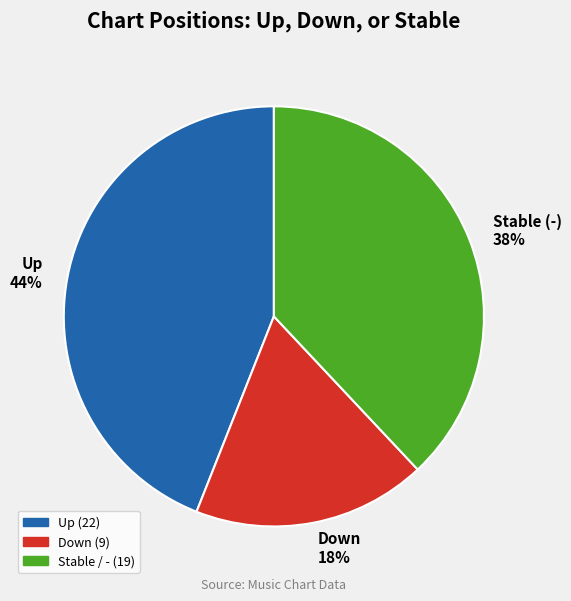

What is the smallest slice in the pie chart?

Down 18%